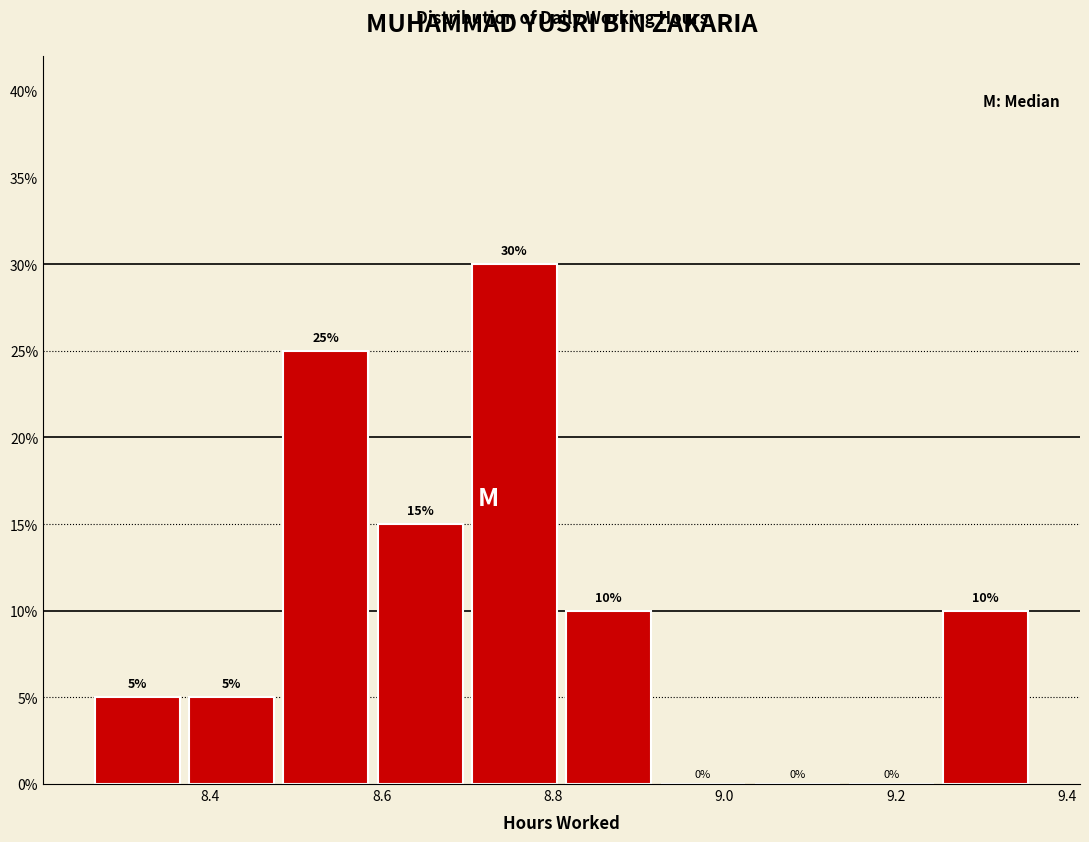

Reading left to right, transcribe this chart: for each bar, give the range it covers on the x-axis and its height. The bar edges are not printed on the chart, so give them approximately, as read against the axis.

8.26 to 8.37: 5
8.37 to 8.48: 5
8.48 to 8.59: 25
8.59 to 8.70: 15
8.70 to 8.81: 30
8.81 to 8.92: 10
8.92 to 9.03: 0
9.03 to 9.14: 0
9.14 to 9.25: 0
9.25 to 9.36: 10